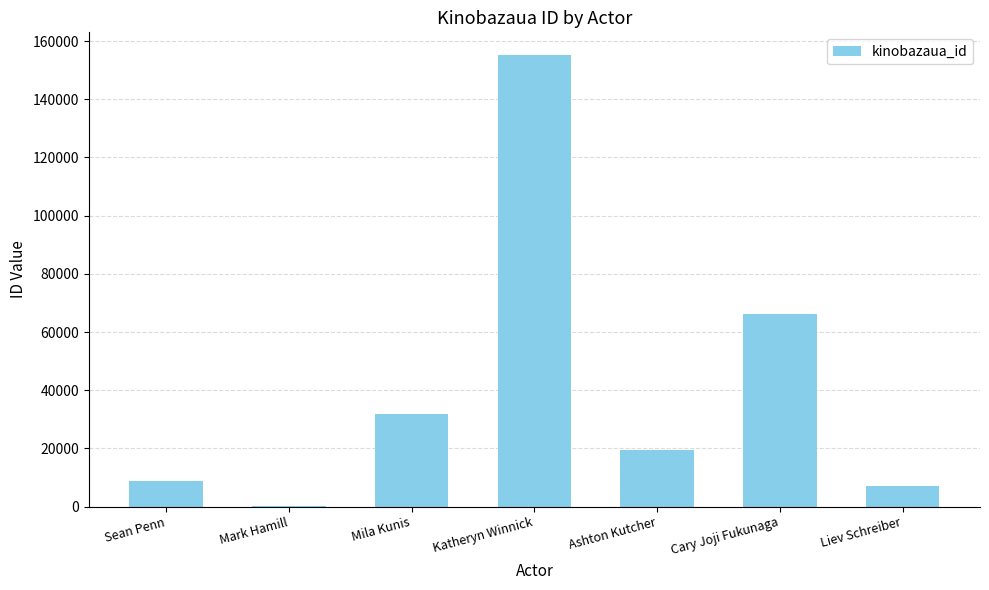

Are the bars horizontal?

No